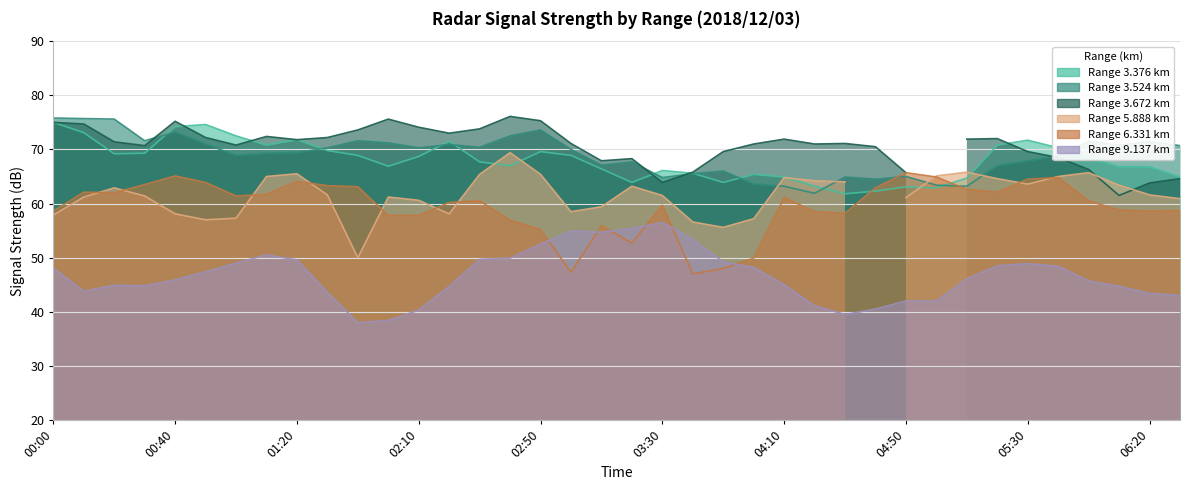

Which series has the largest range (max minus min)?

6.331